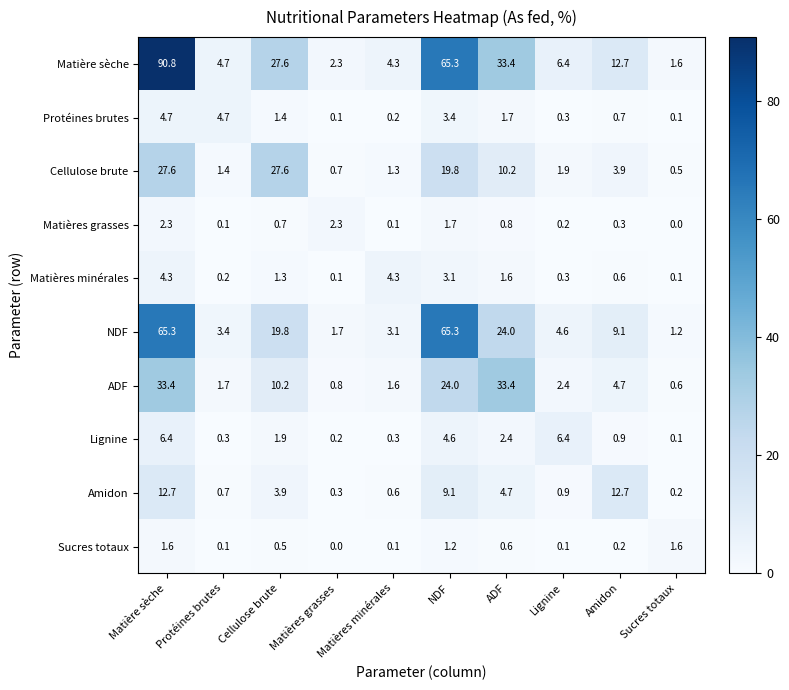

What is the total value across all series at Amidon?

45.8